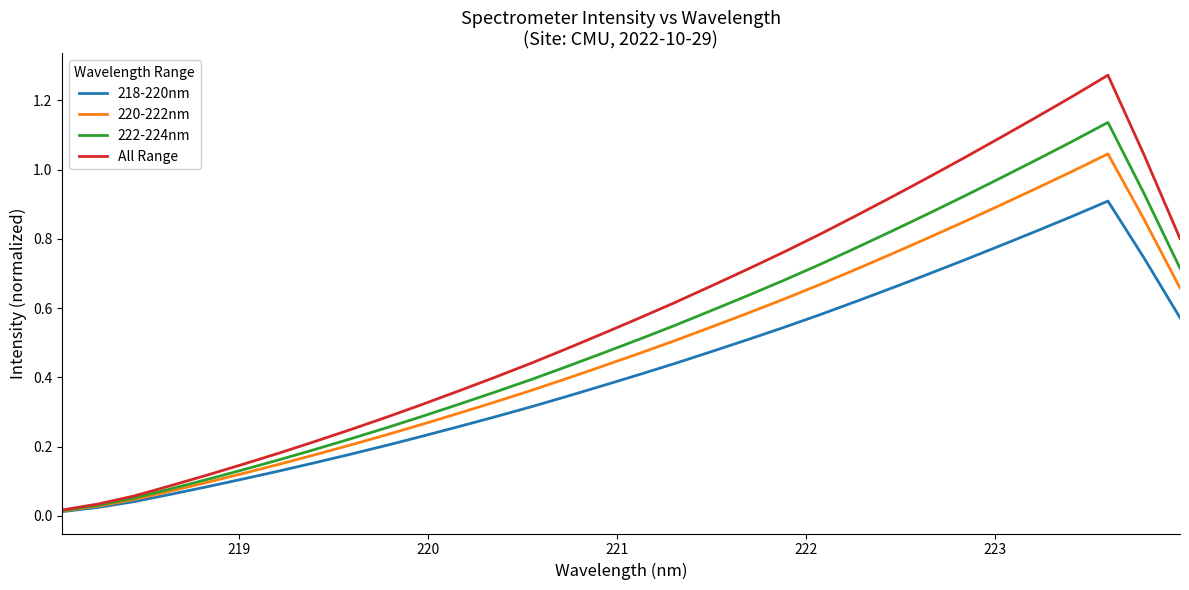

List the series in order of their peak value, lowest first.

218-220nm, 220-222nm, 222-224nm, All Range